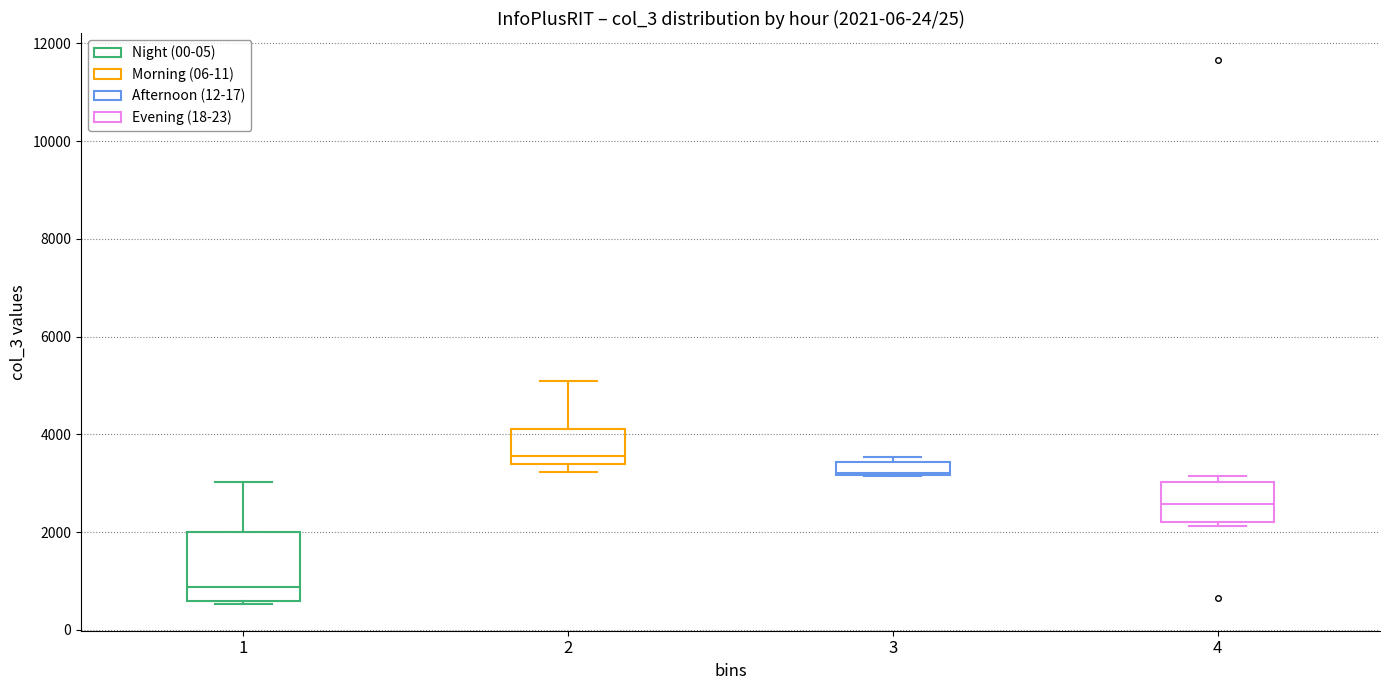

Which box is the tallest, from its lower edge to its upper edge?

1